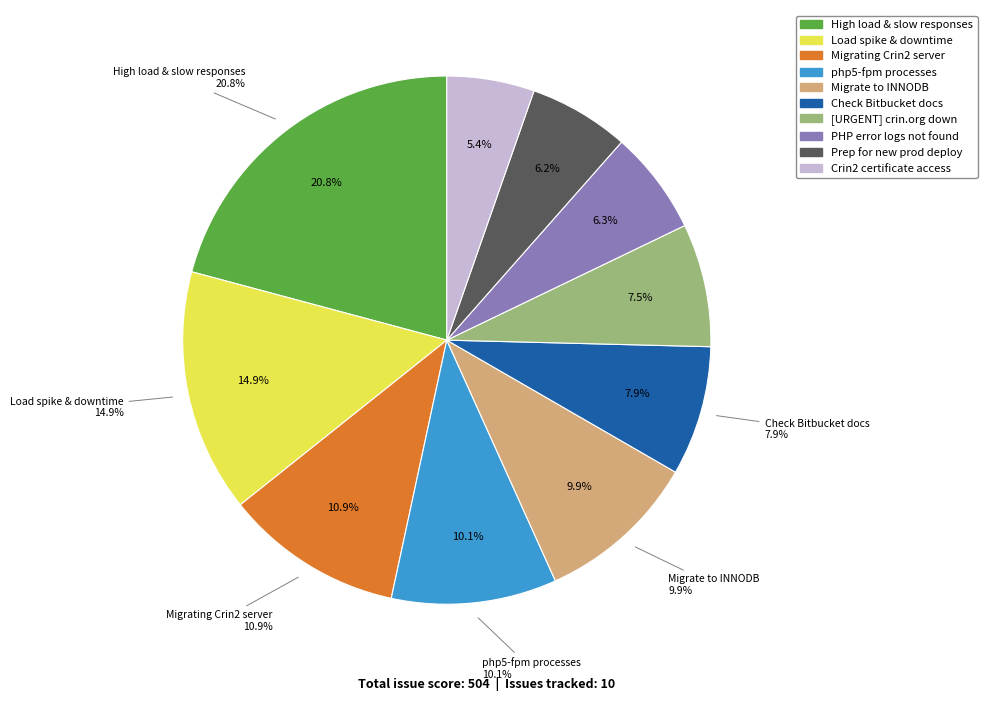

To the nearest percent, what portion does [URGENT] crin.org down represent?

8%